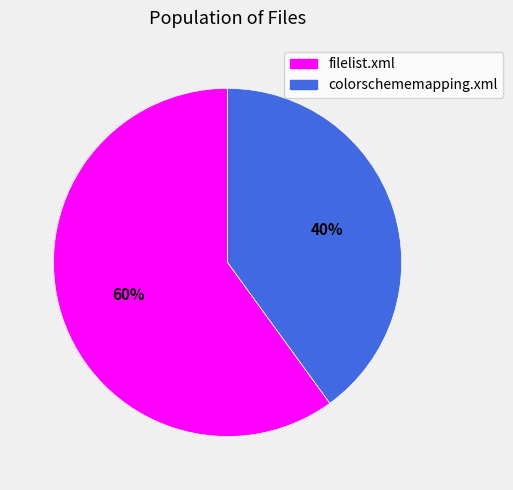

Count the number of slices in the pie.

2